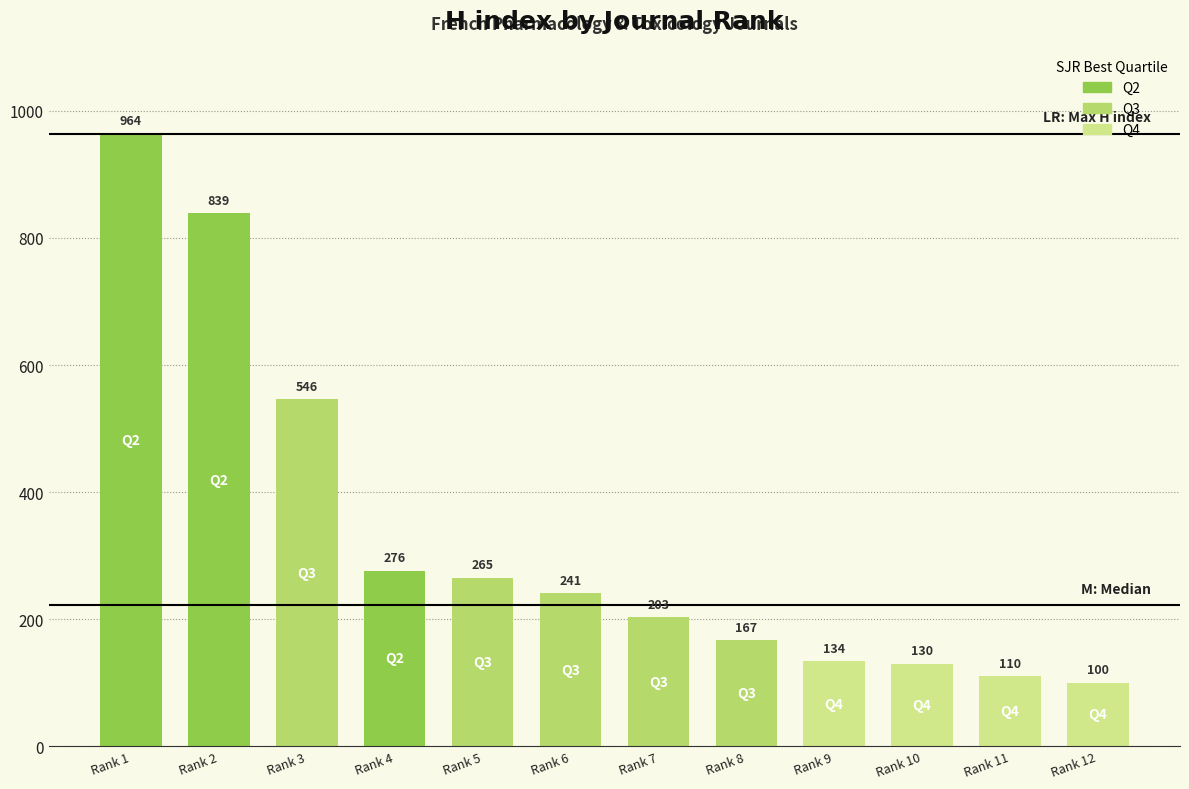

Rank the categories by value from lowest to highest.

Rank 12, Rank 11, Rank 10, Rank 9, Rank 8, Rank 7, Rank 6, Rank 5, Rank 4, Rank 3, Rank 2, Rank 1